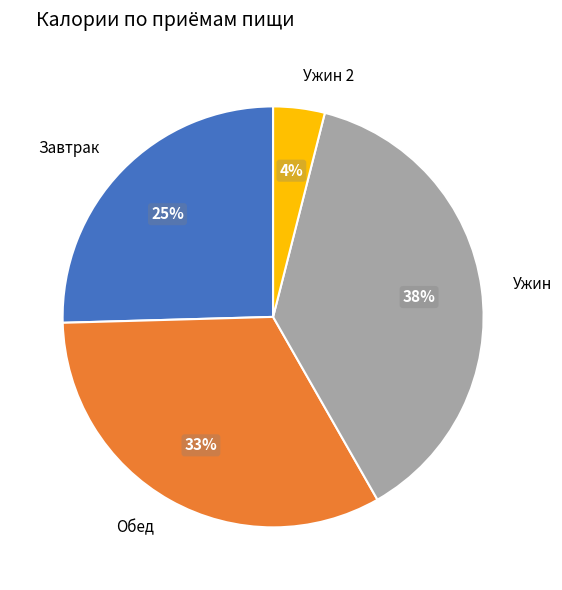

To the nearest percent, what portion does Завтрак represent?

25%